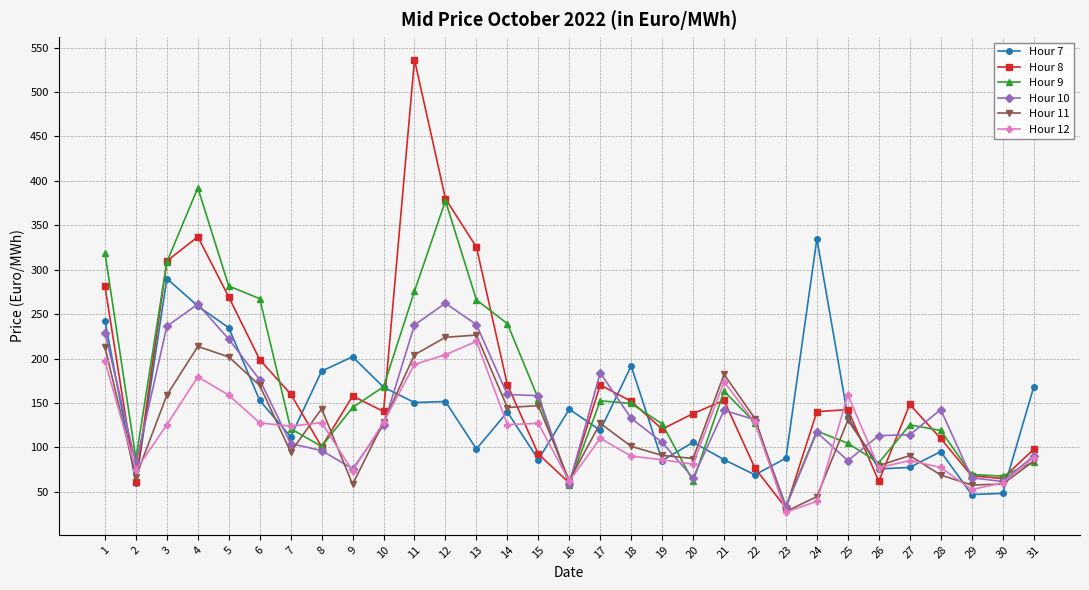

Is this an area chart (filled region under the line)?

No